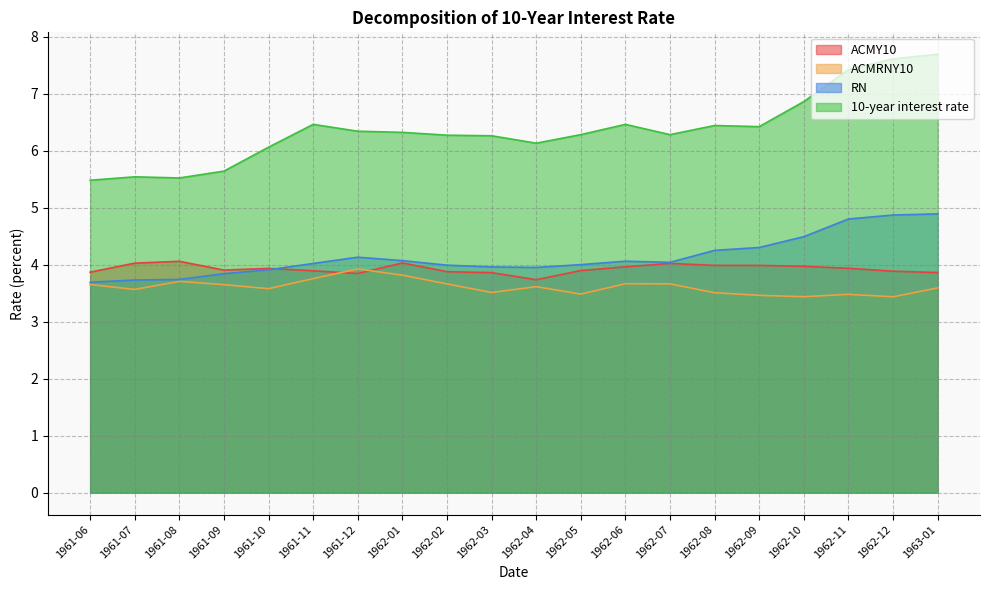

Rank the series at 1962-10 from highest to lowest value.

10-year interest rate, RN, ACMY10, ACMRNY10